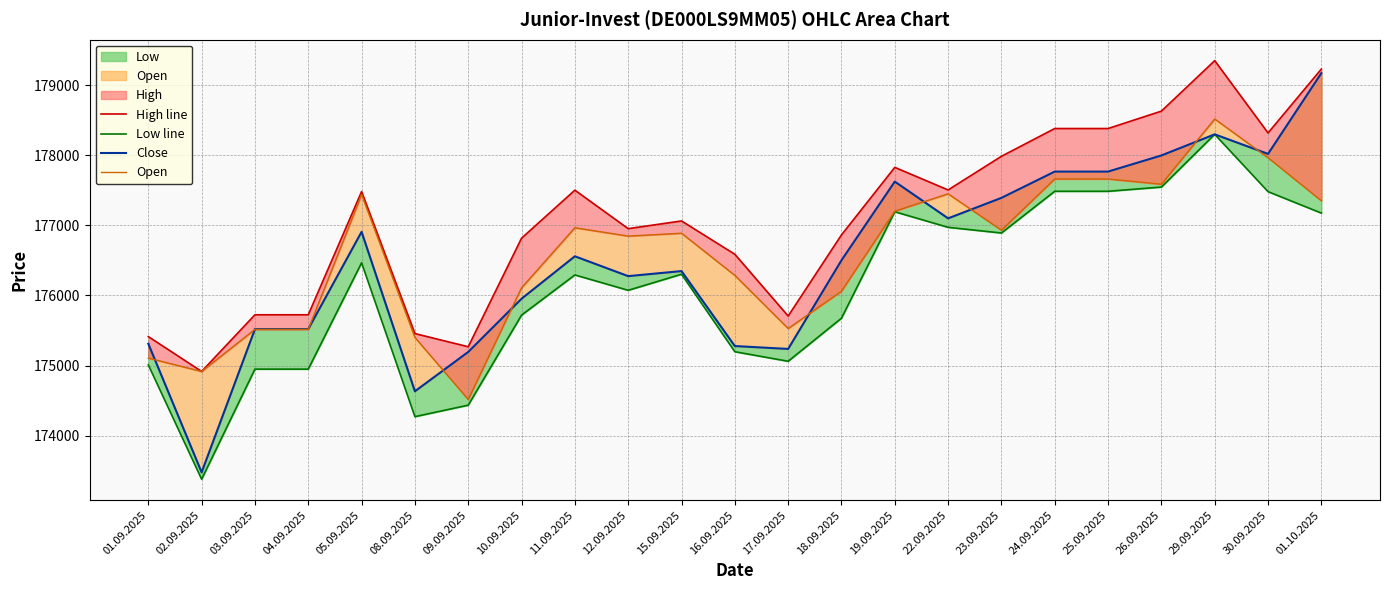

What is the lowest value of the Low line series?

173380